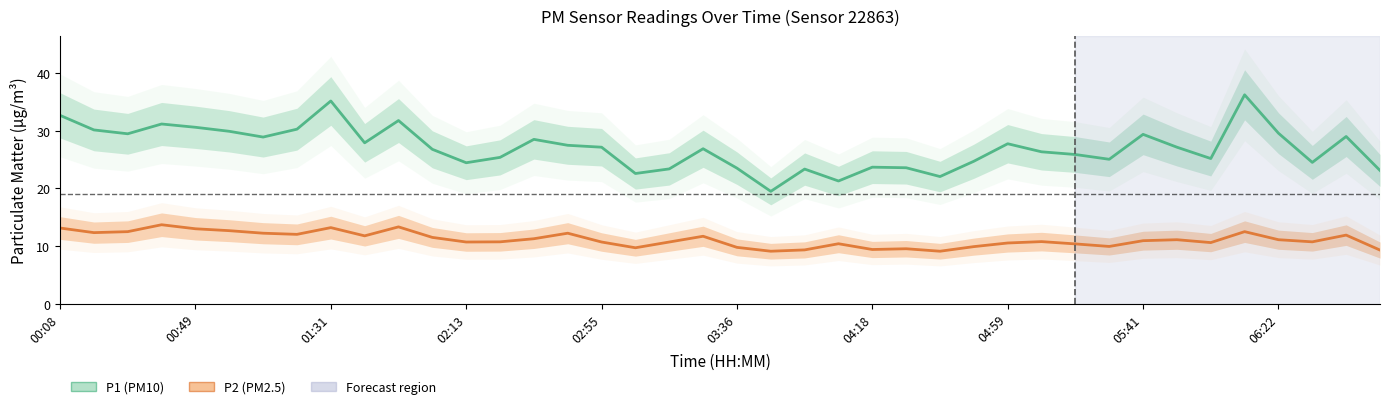

What is the sum of the P1 (PM10) values at 37 and 15?

52.0